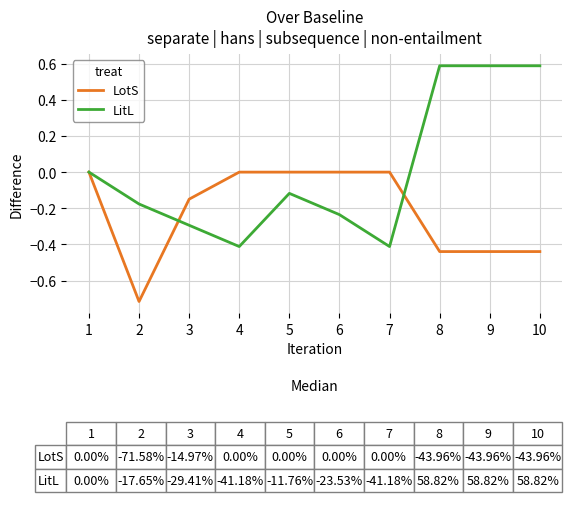

How many LitL values are between 0 and 1?

4